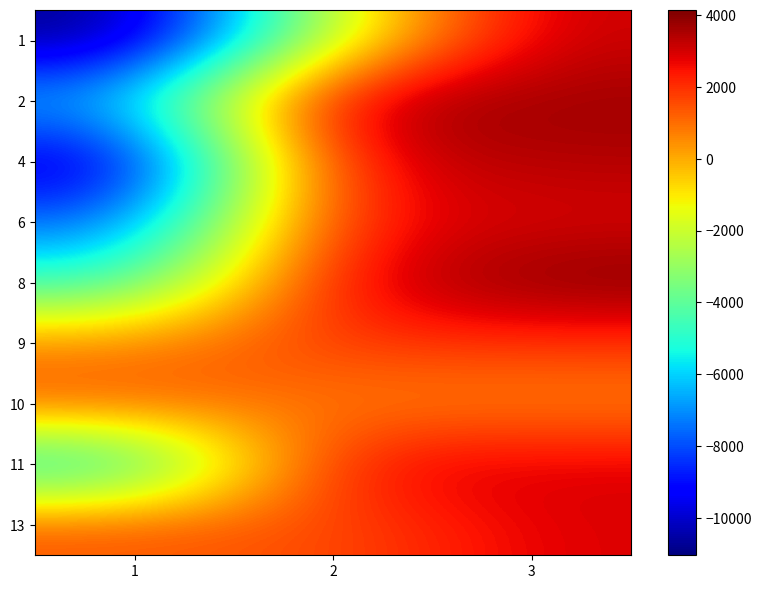

Reading right to left, transcribe all the data shown in this chart.

1: 3=3217.7	2=-1836.3	1=-11041.3
2: 3=3723.7	2=3793.7	1=-6421.3
4: 3=3458.7	2=2903.7	1=-10378.3
6: 3=2906.7	2=2551.7	1=-7797.3
8: 3=4135.7	2=2902.7	1=-4884.3
9: 3=1937.7	2=1904.7	1=682.7
10: 3=613.7	2=650.7	1=1407.7
11: 3=2925.7	2=2924.7	1=-6052.3
13: 3=2904.7	2=1424.7	1=1440.7